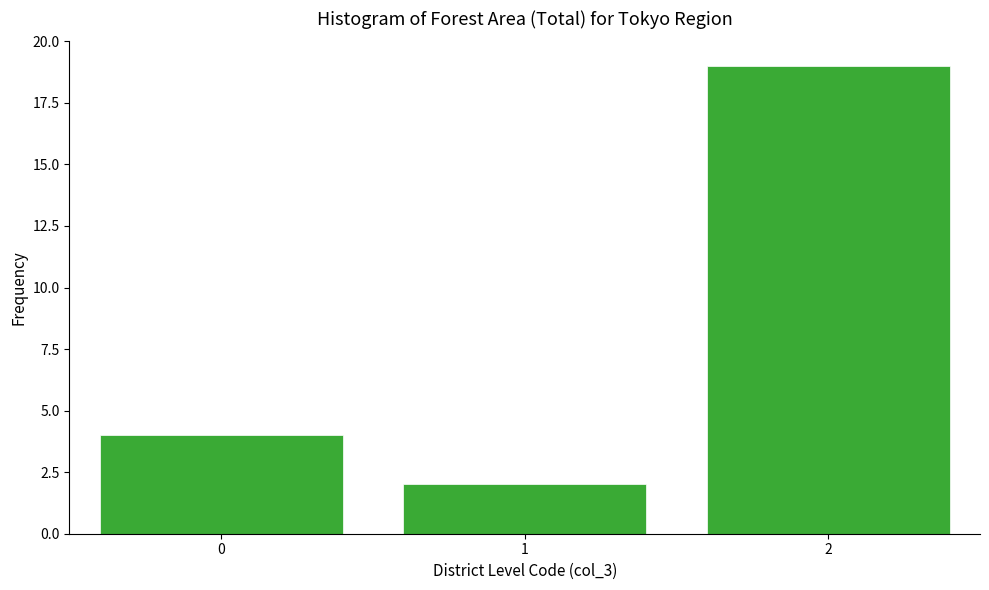

Reading right to left, extract all data points from this chart.

2=19	1=2	0=4